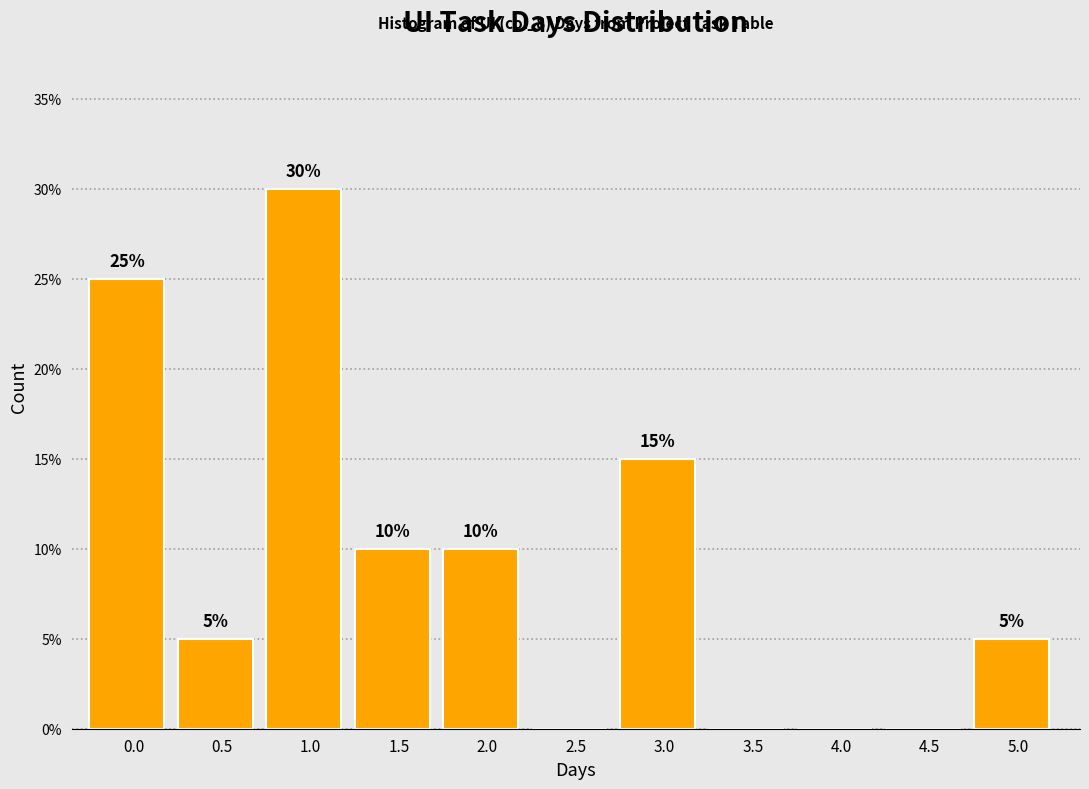

Reading right to left, list all the values displayed in this chart.

5.0=5	4.5=0	4.0=0	3.5=0	3.0=15	2.5=0	2.0=10	1.5=10	1.0=30	0.5=5	0.0=25